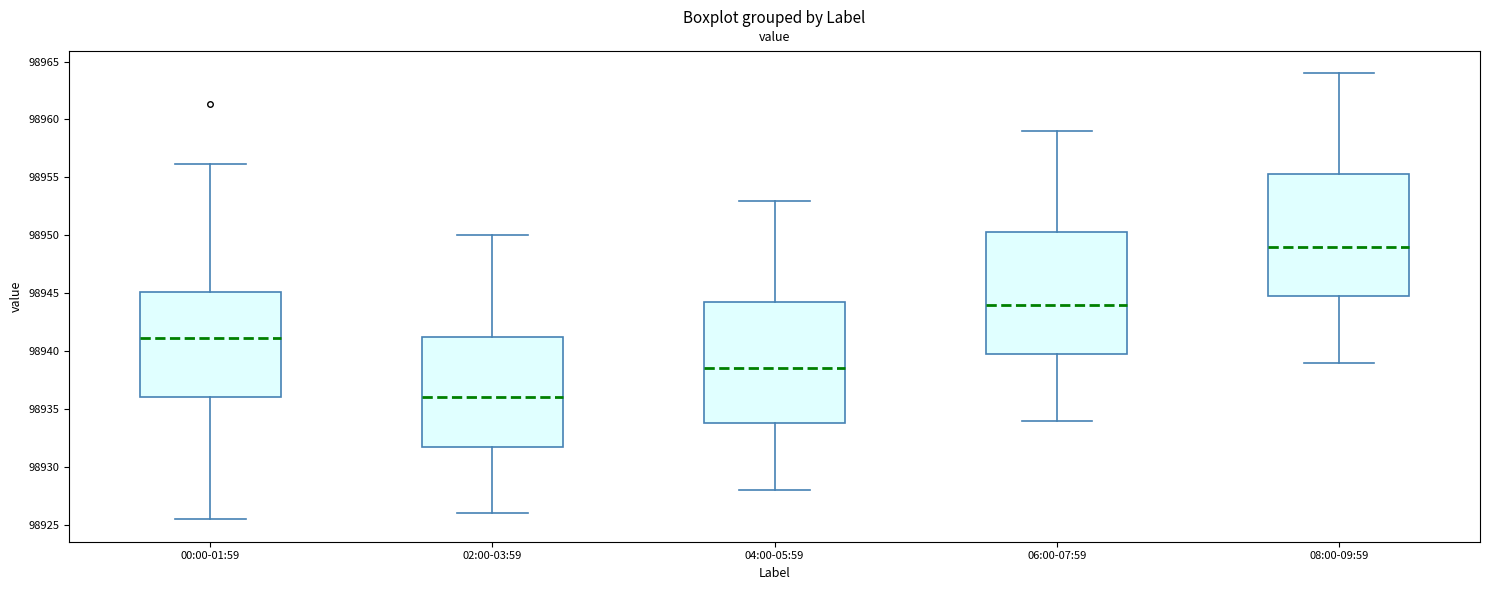

Where is the lower edge of the box for 08:00-09:59 on the y-axis? The values are not printed on the chart, so give them approximately, as read against the axis.

98945.0